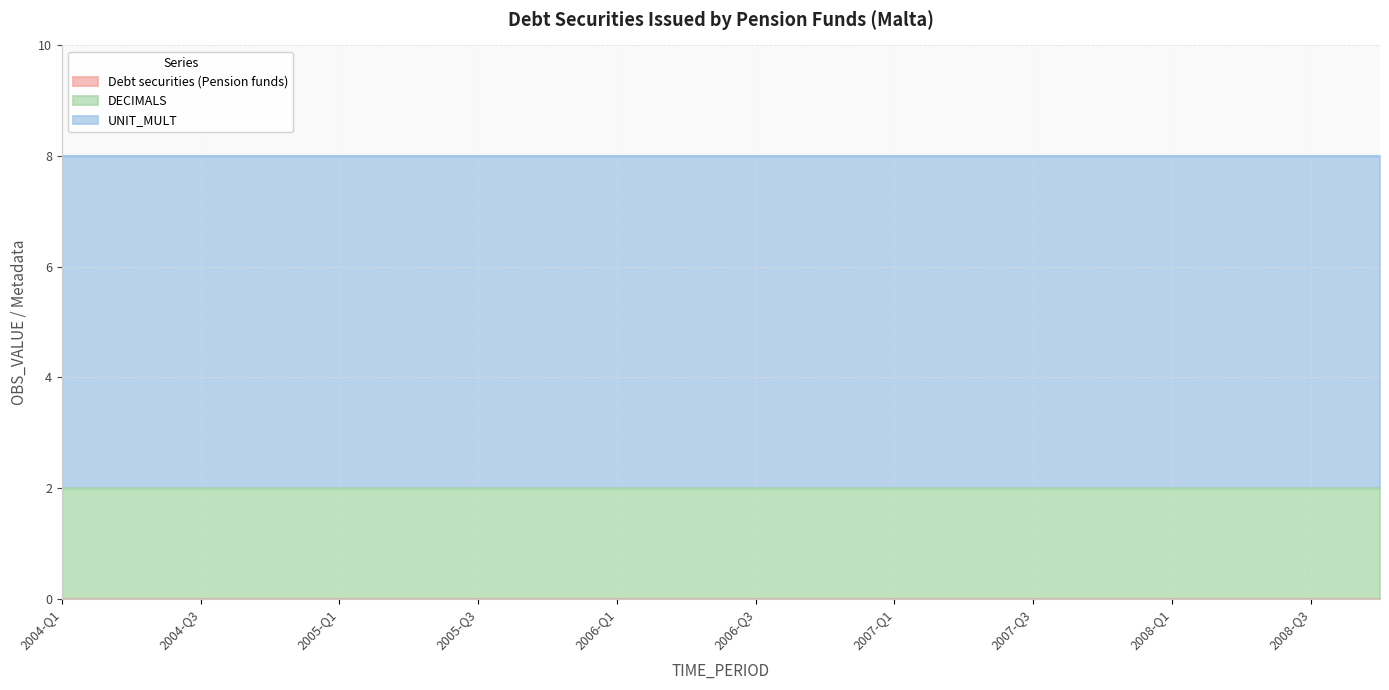

True or false: UNIT_MULT and Debt securities (Pension funds) intersect in this chart.

False